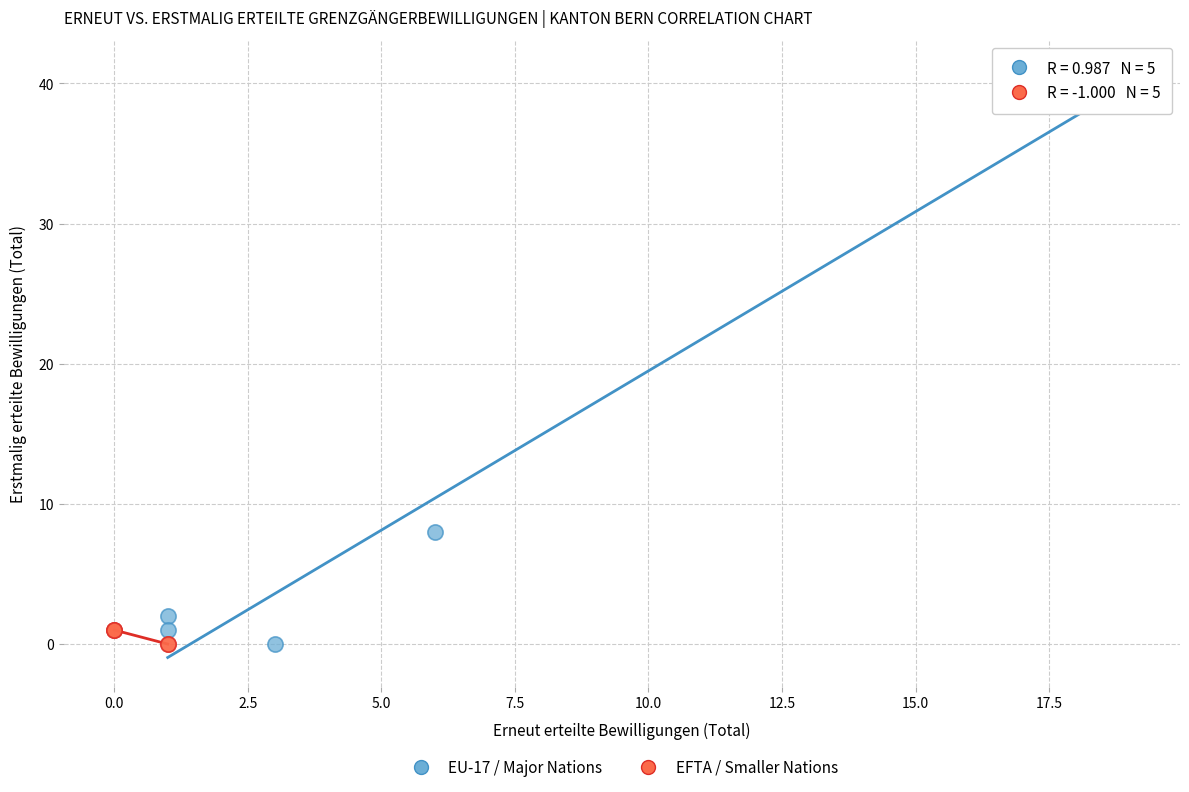

Which series has the widest spread of Y values?

EU-17 / Major Nations